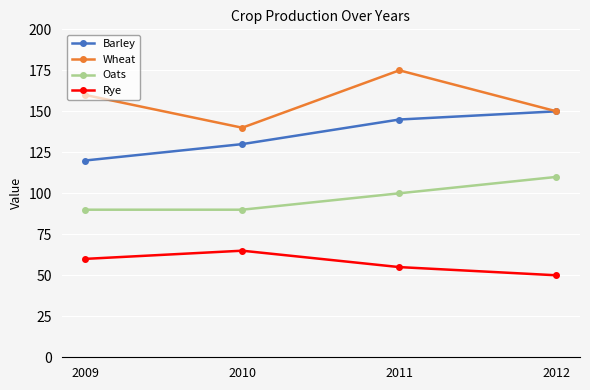

What is the sum of the Rye values at 2009 and 2010?

125